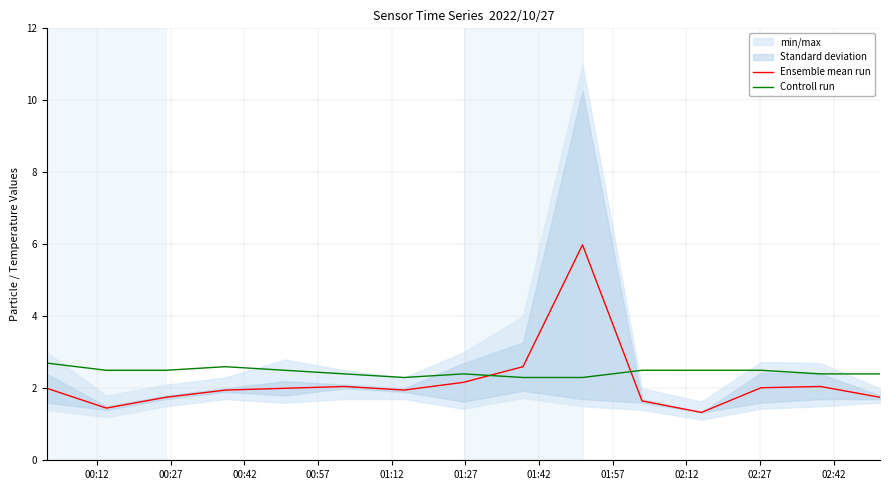

How many interior local valleys does the Ensemble mean run series have?

3